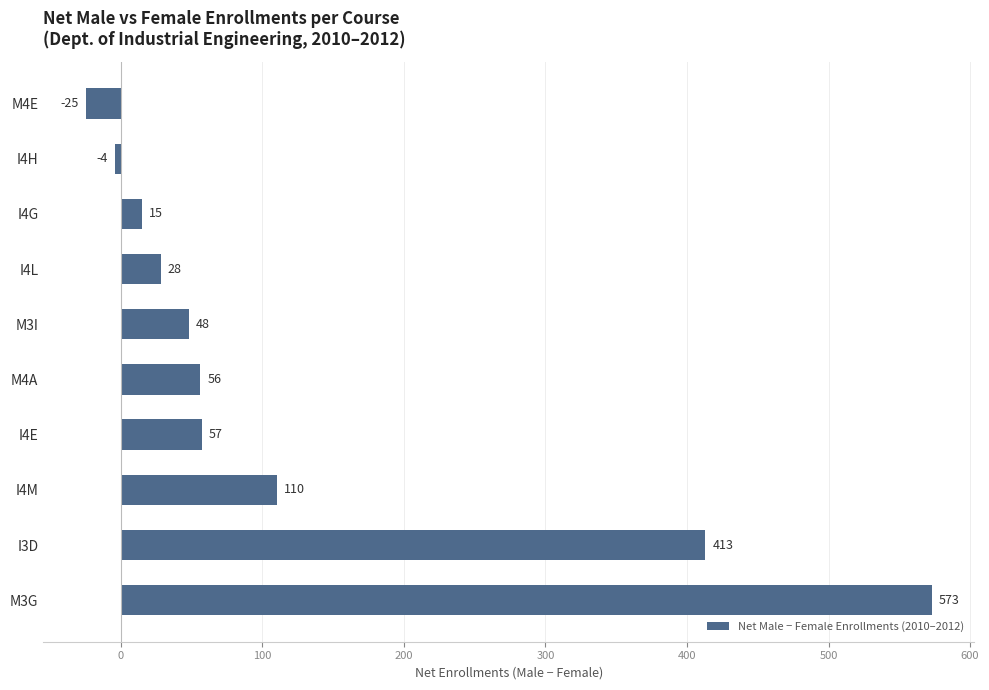

Which has a higher value, M3I or I4L?

M3I